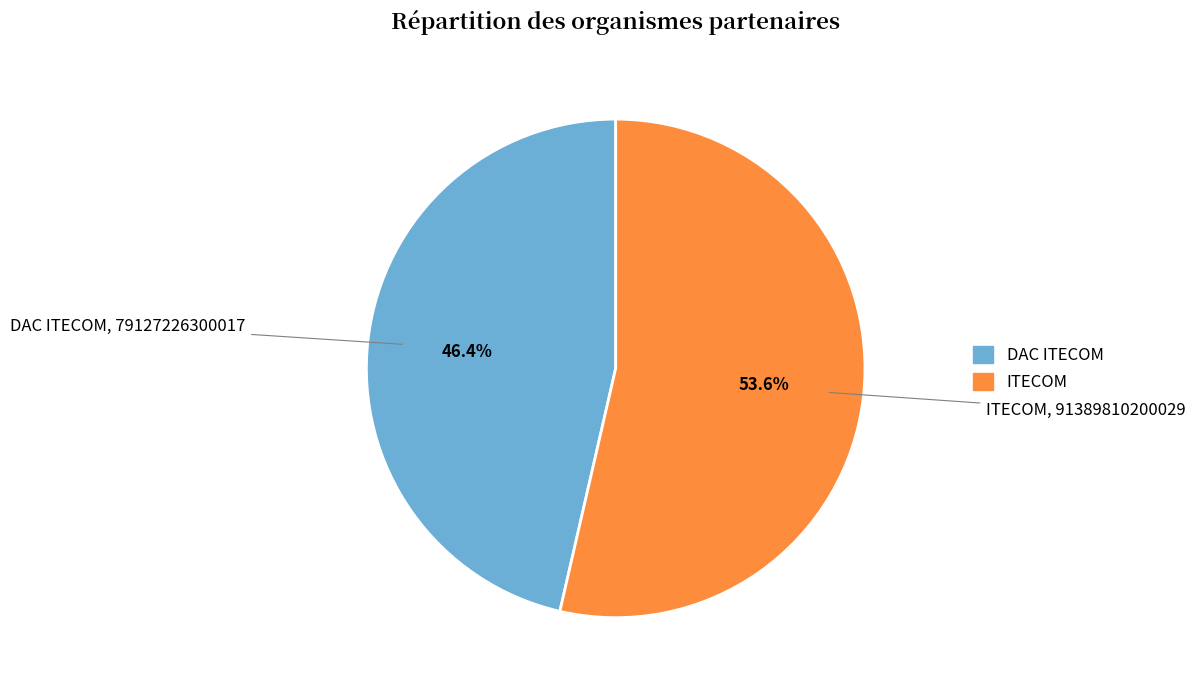

Does ITECOM account for over 50% of the chart?

Yes